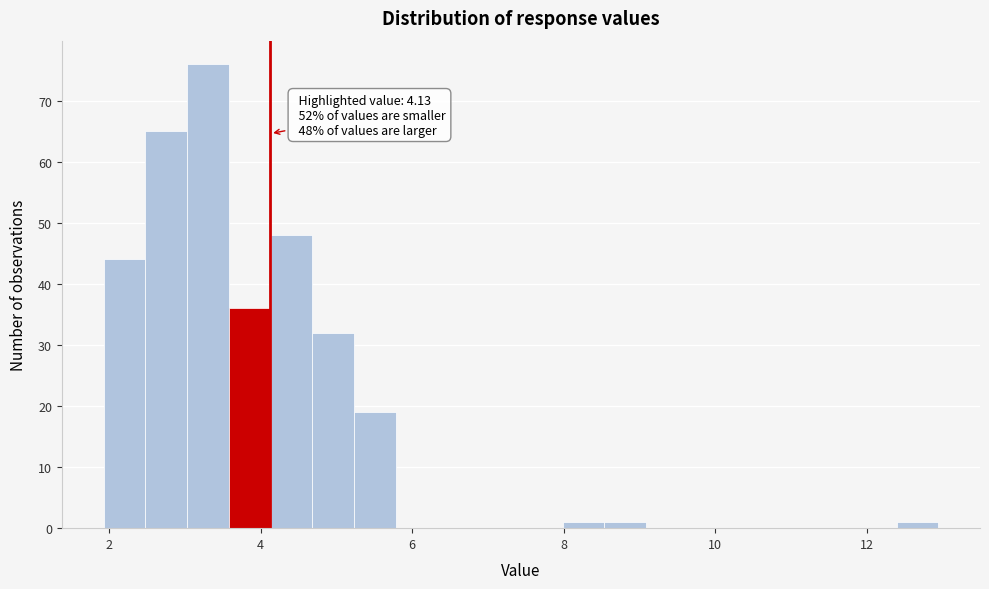

Read against the x-axis, roughly where is the centre of the tallest bar?

3.4